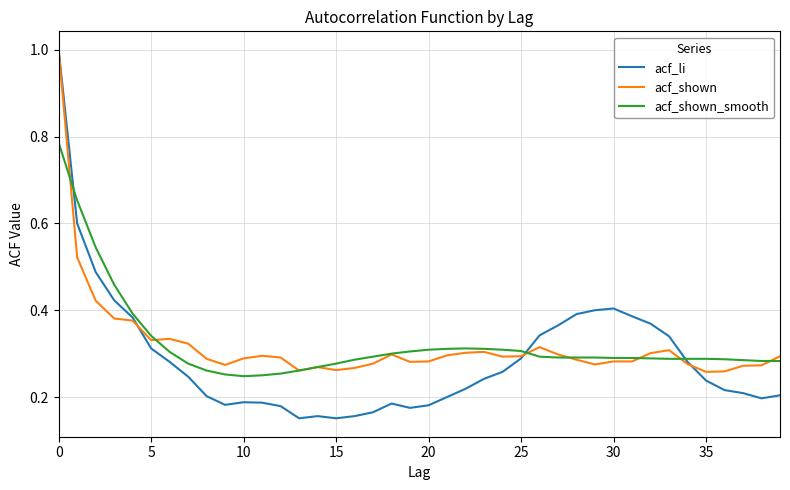

What are all the series names shown in the legend?

acf_li, acf_shown, acf_shown_smooth